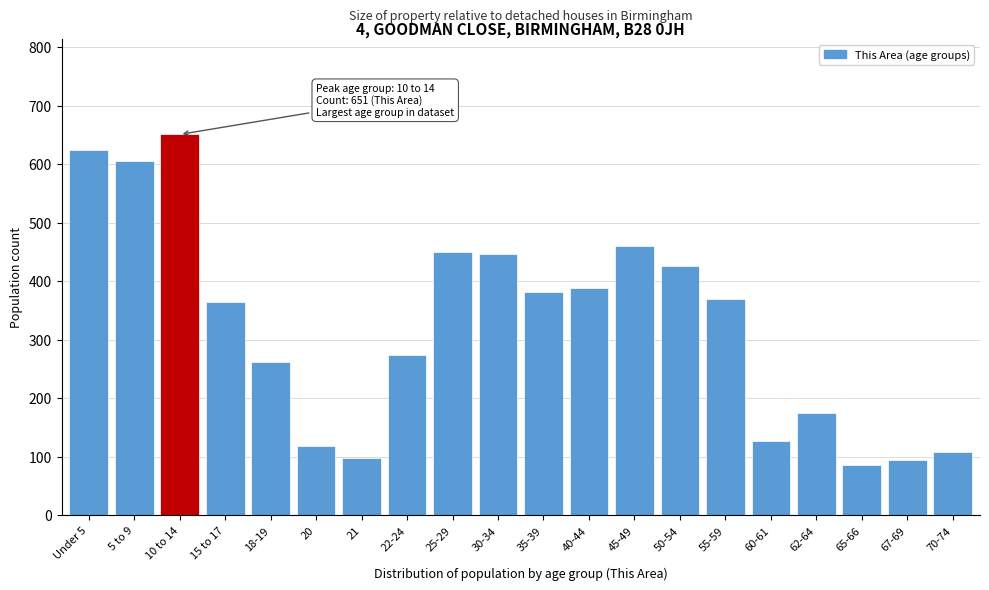

True or false: the data shows 275 at 22-24.

True